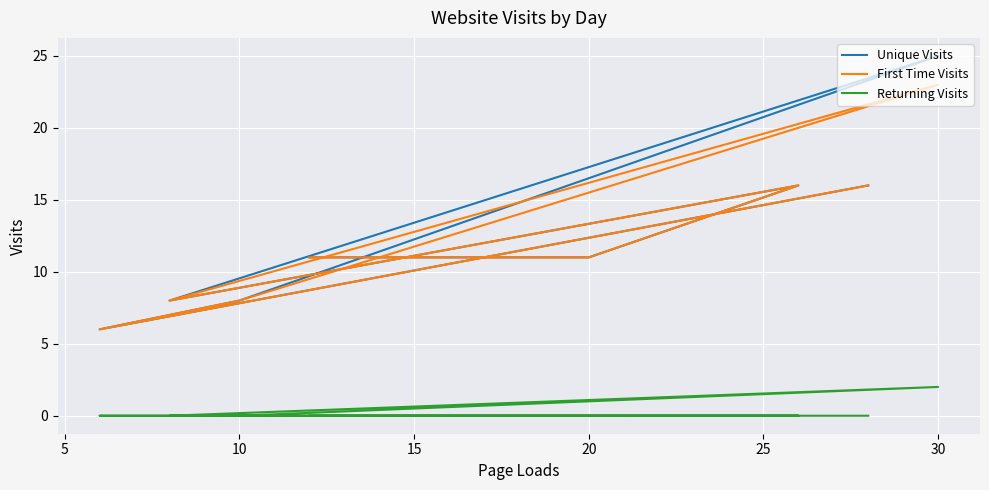

Reading left to right, what are all the values shown in this chart?

Unique Visits: 16	6	8	25	8	16	11	11
First Time Visits: 16	6	8	23	8	16	11	11
Returning Visits: 0	0	0	2	0	0	0	0